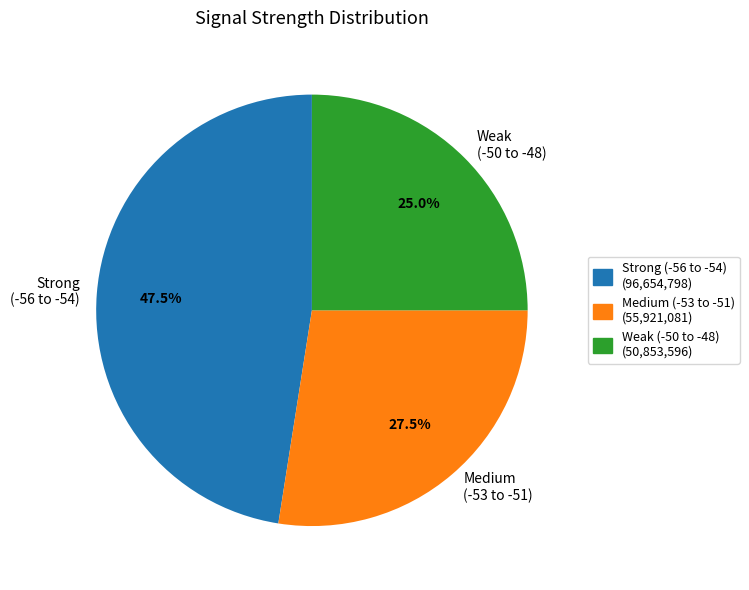

Between Weak (-50 to -48) and Strong (-56 to -54), which is larger?

Strong (-56 to -54)